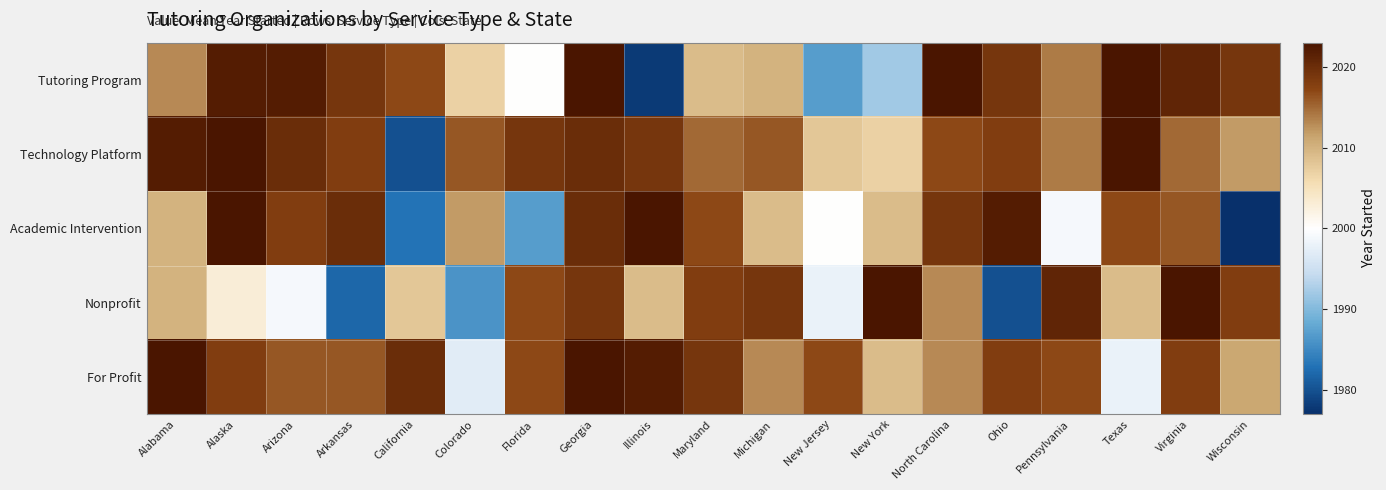

Count the number of categories in the chart.

19